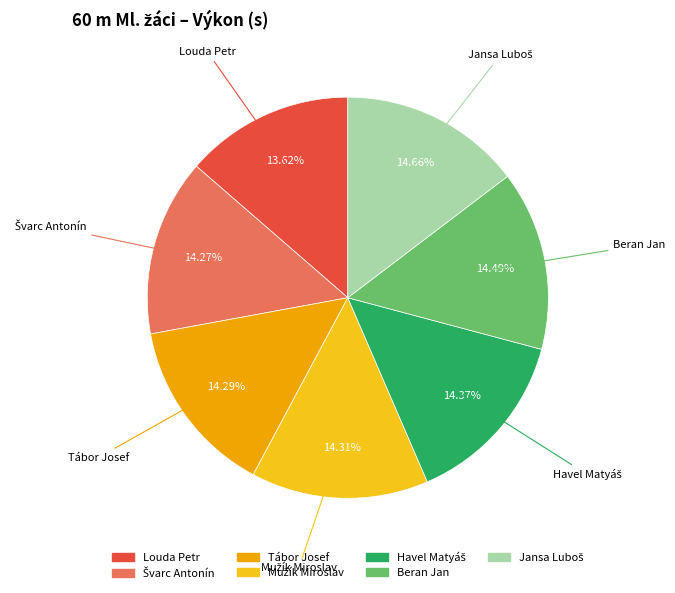

Which category has the smallest portion of the pie?

Louda Petr